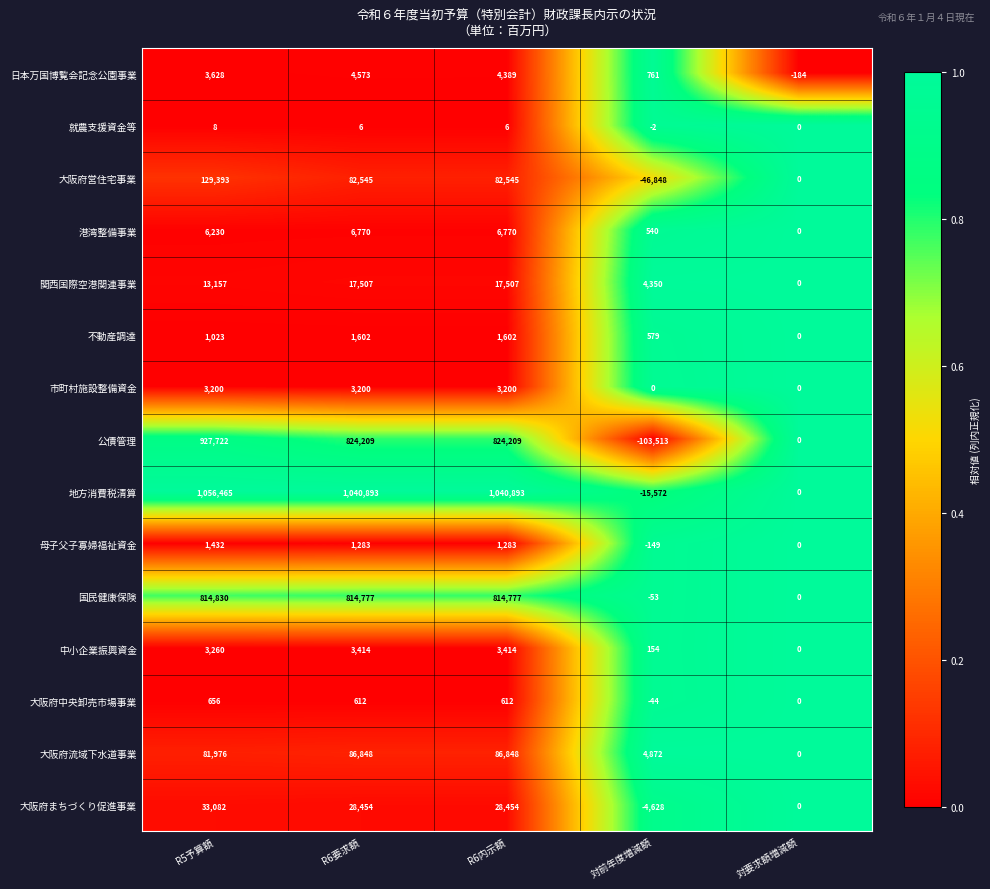

List the series in order of their peak value, lowest first.

就農支援資金等, 大阪府中央卸売市場事業, 母子父子寡婦福祉資金, 不動産調達, 市町村施設整備資金, 中小企業振興資金, 日本万国博覧会記念公園事業, 港湾整備事業, 関西国際空港関連事業, 大阪府まちづくり促進事業, 大阪府流域下水道事業, 大阪府営住宅事業, 国民健康保険, 公債管理, 地方消費税清算